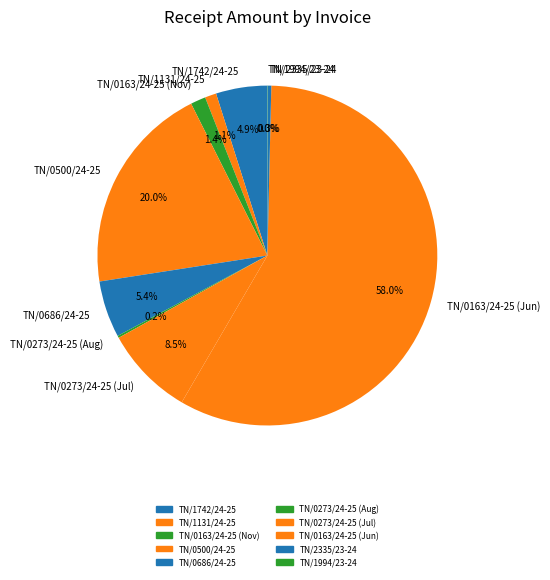

How much of the chart is everything except TN/1742/24-25?

95.1%